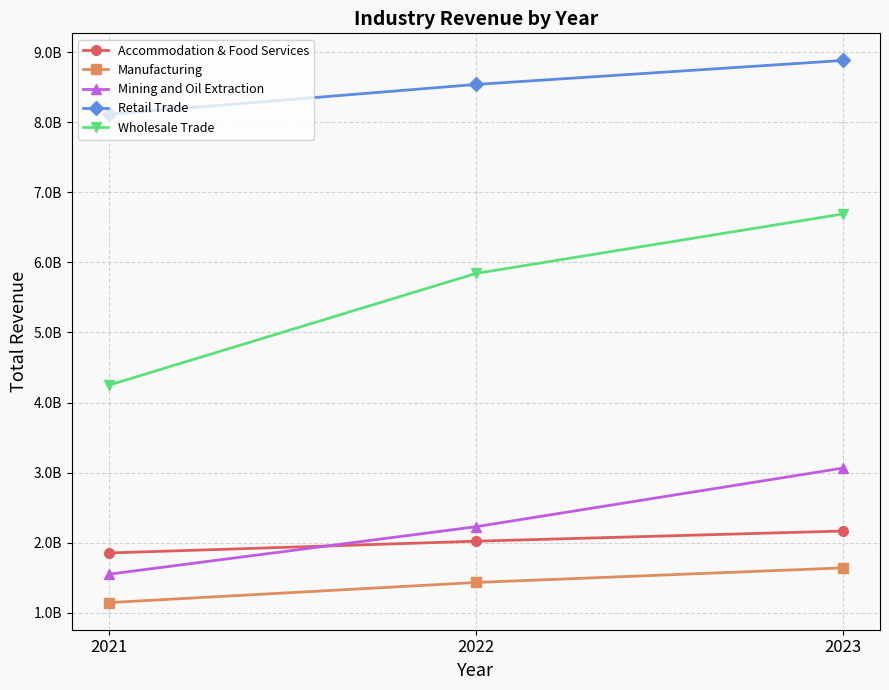

Reading left to right, extract all data points from this chart.

Accommodation & Food Services: 1853439810	2021573537	2167010973
Manufacturing: 1145474050	1432665094	1641167802
Mining and Oil Extraction: 1550087269	2228292462	3065699108
Retail Trade: 8112815486	8538279859	8880946294
Wholesale Trade: 4246377844	5841737428	6691159707